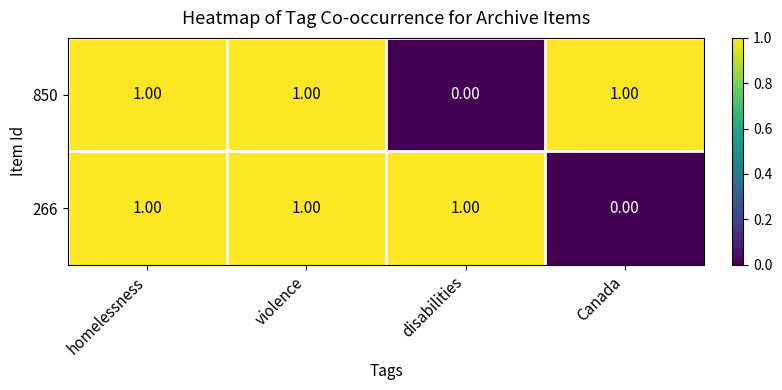

At how many categories does at least one series exceed 0?

4